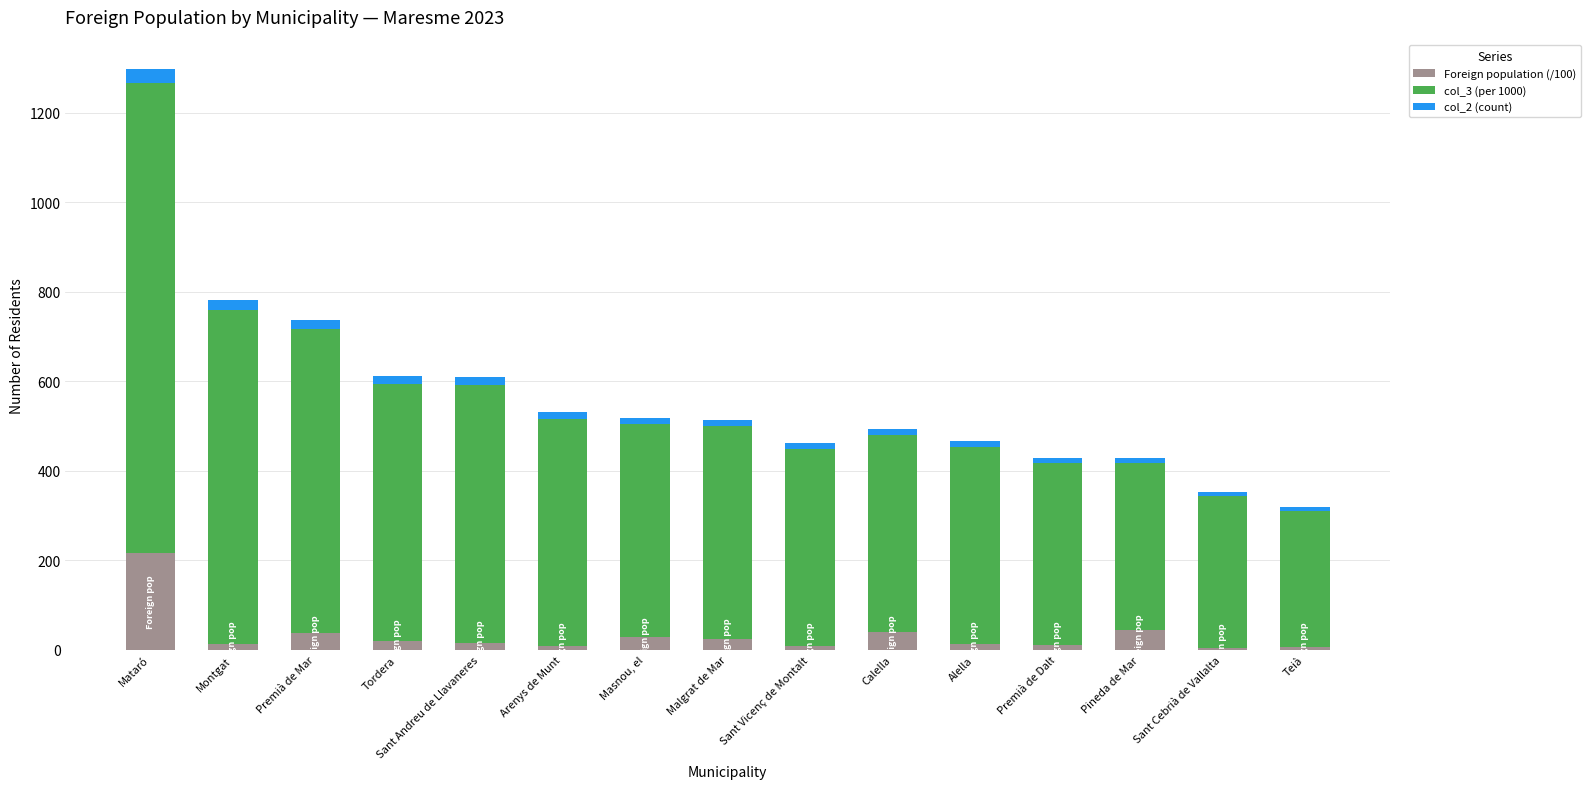

True or false: Foreign population (/100) has a value of 44.6 at Pineda de Mar.

True